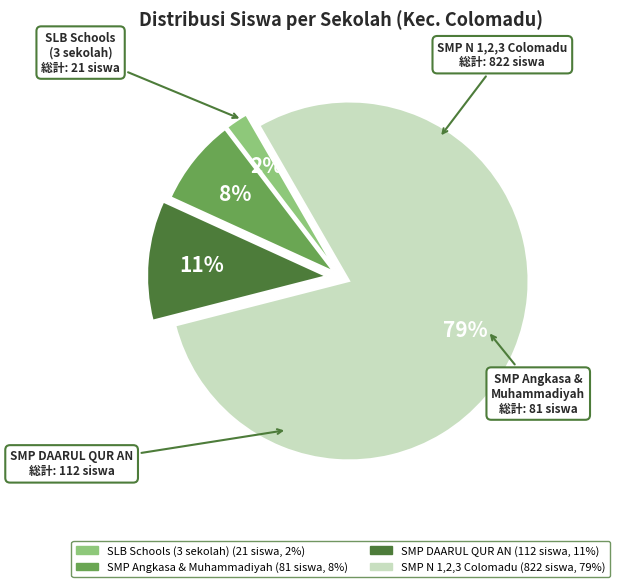

Is there any slice that represents more than half of the pie?

Yes